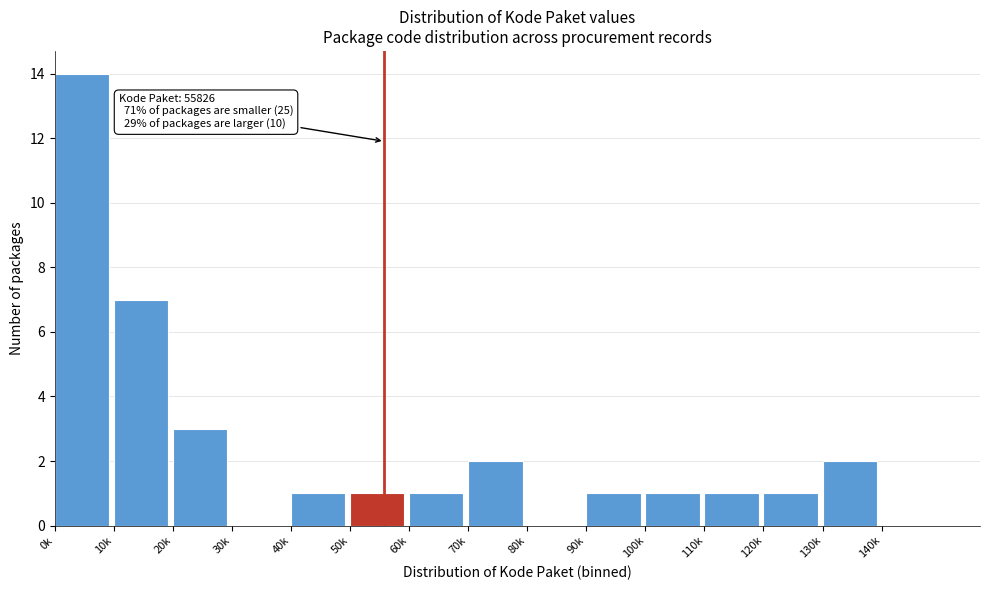

Reading left to right, list all the values displayed in this chart.

0k=14	10k=7	20k=3	30k=0	40k=1	50k=1	60k=1	70k=2	80k=0	90k=1	100k=1	110k=1	120k=1	130k=2	140k=0